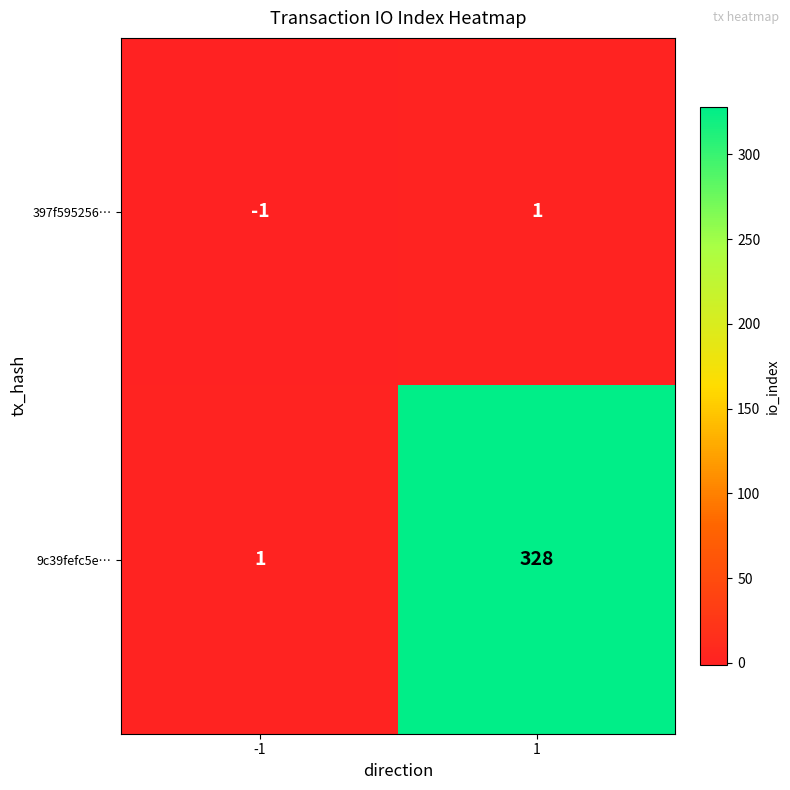

Which series changed the most between -1 and 1?

9c39fefc5e…